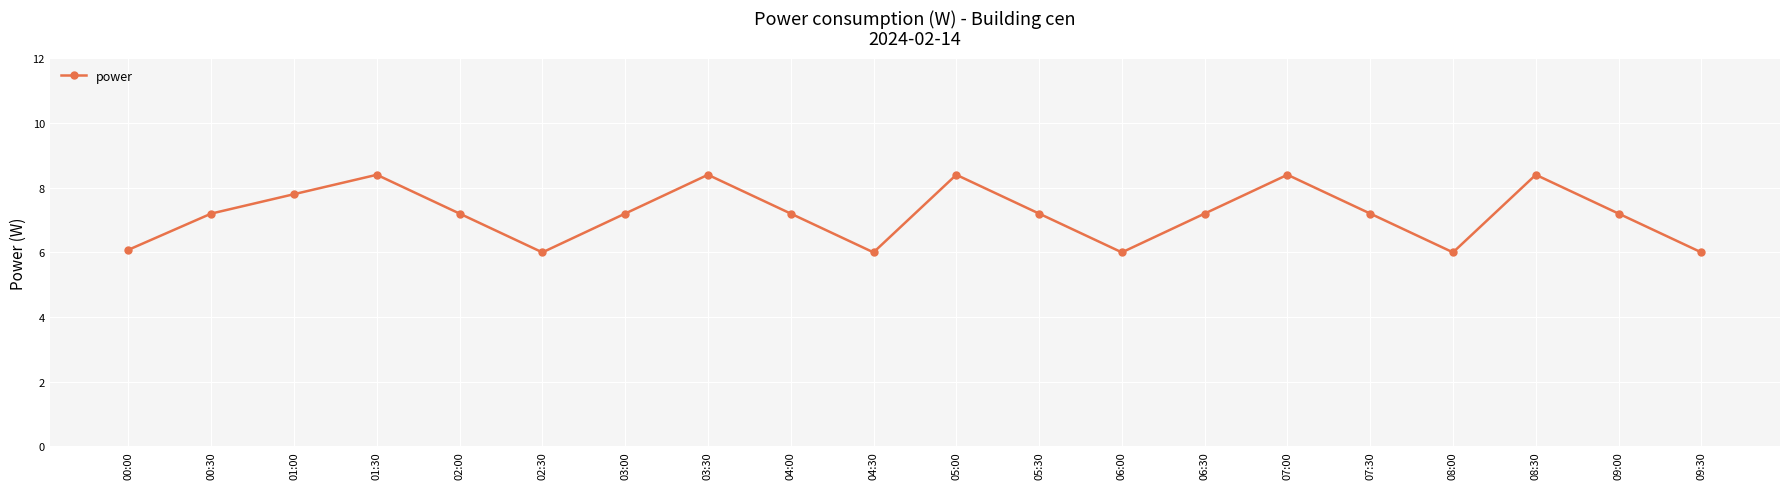

What is the average value?

7.2